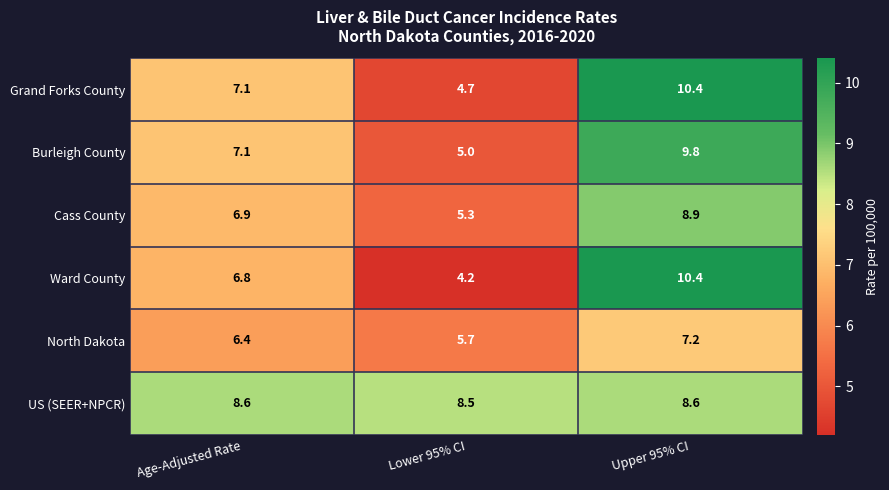

What is the difference between the Grand Forks County values at Age-Adjusted Rate and Lower 95% CI?

2.4